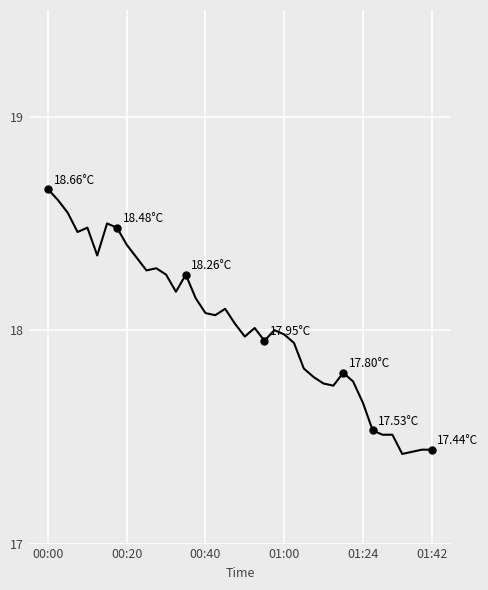

What is the difference between the maximum and minimum values?

1.2